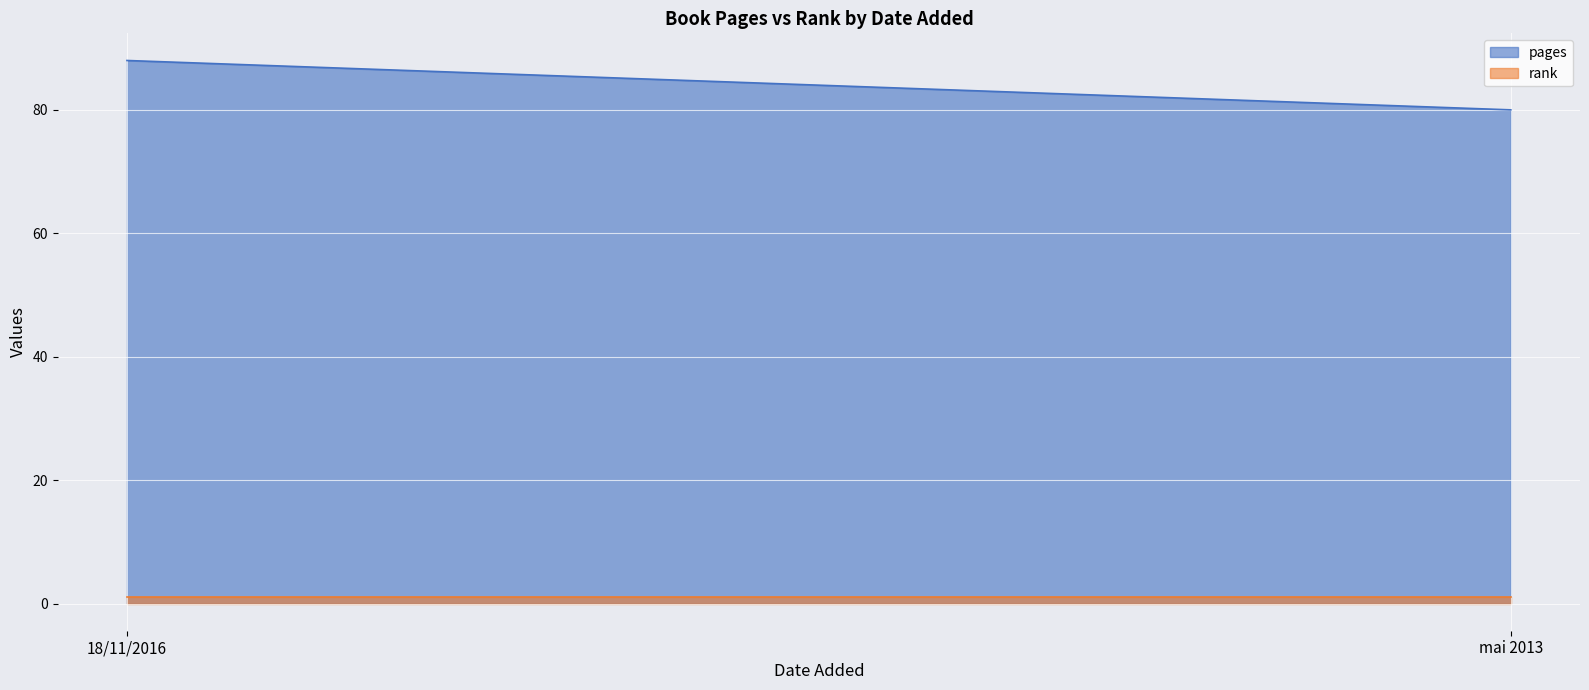

Which category has the highest value in the rank series?

18/11/2016